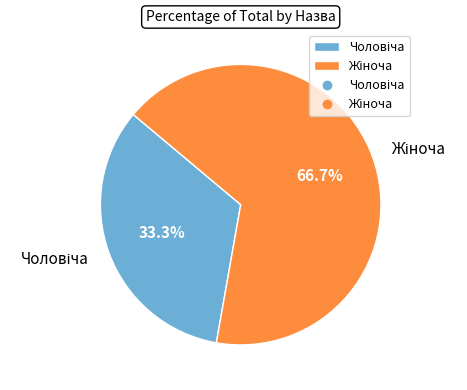

Does any single category account for the majority?

Yes